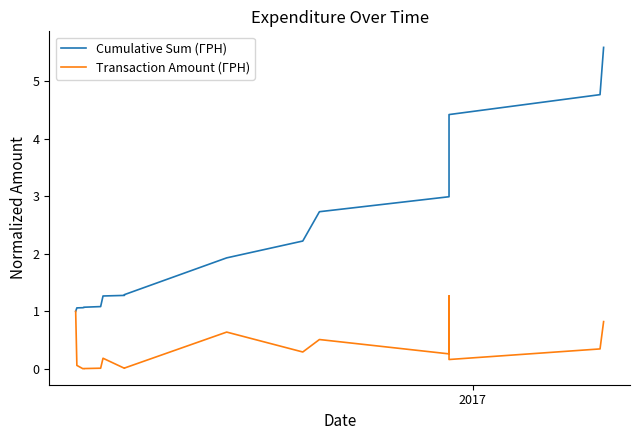

How many lines are shown in the chart?

2